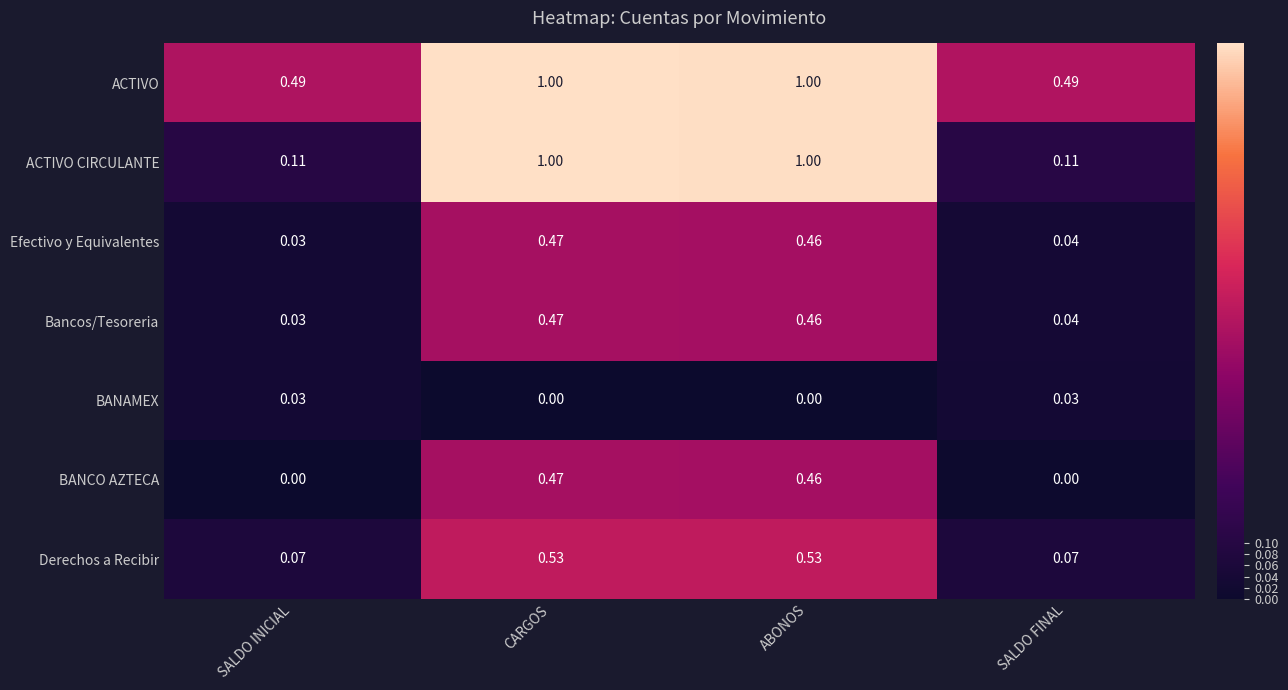

At which category is the sum across all series the highest?

CARGOS